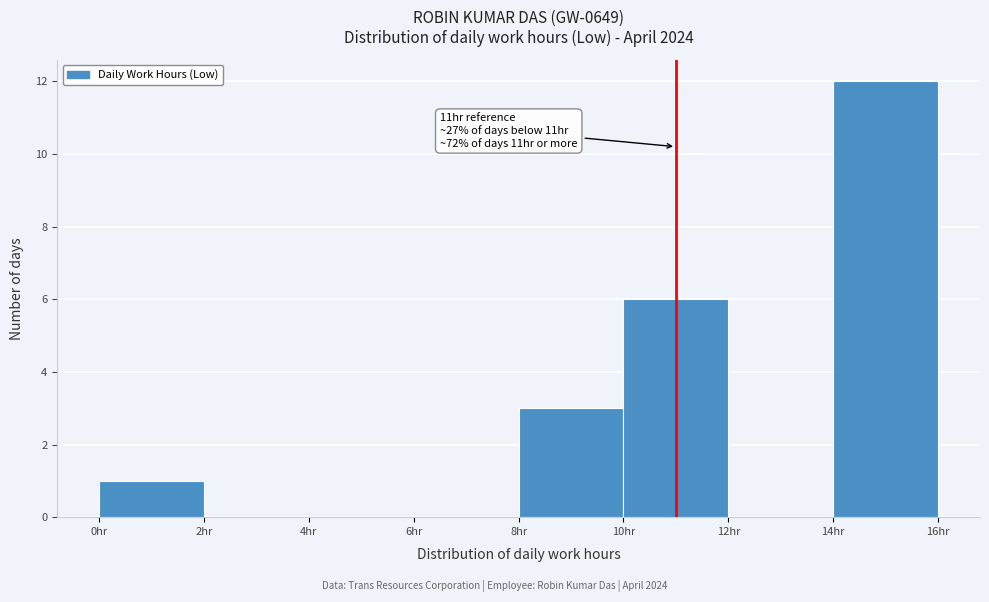

Which range on the x-axis has the tallest bar?

14 to 16